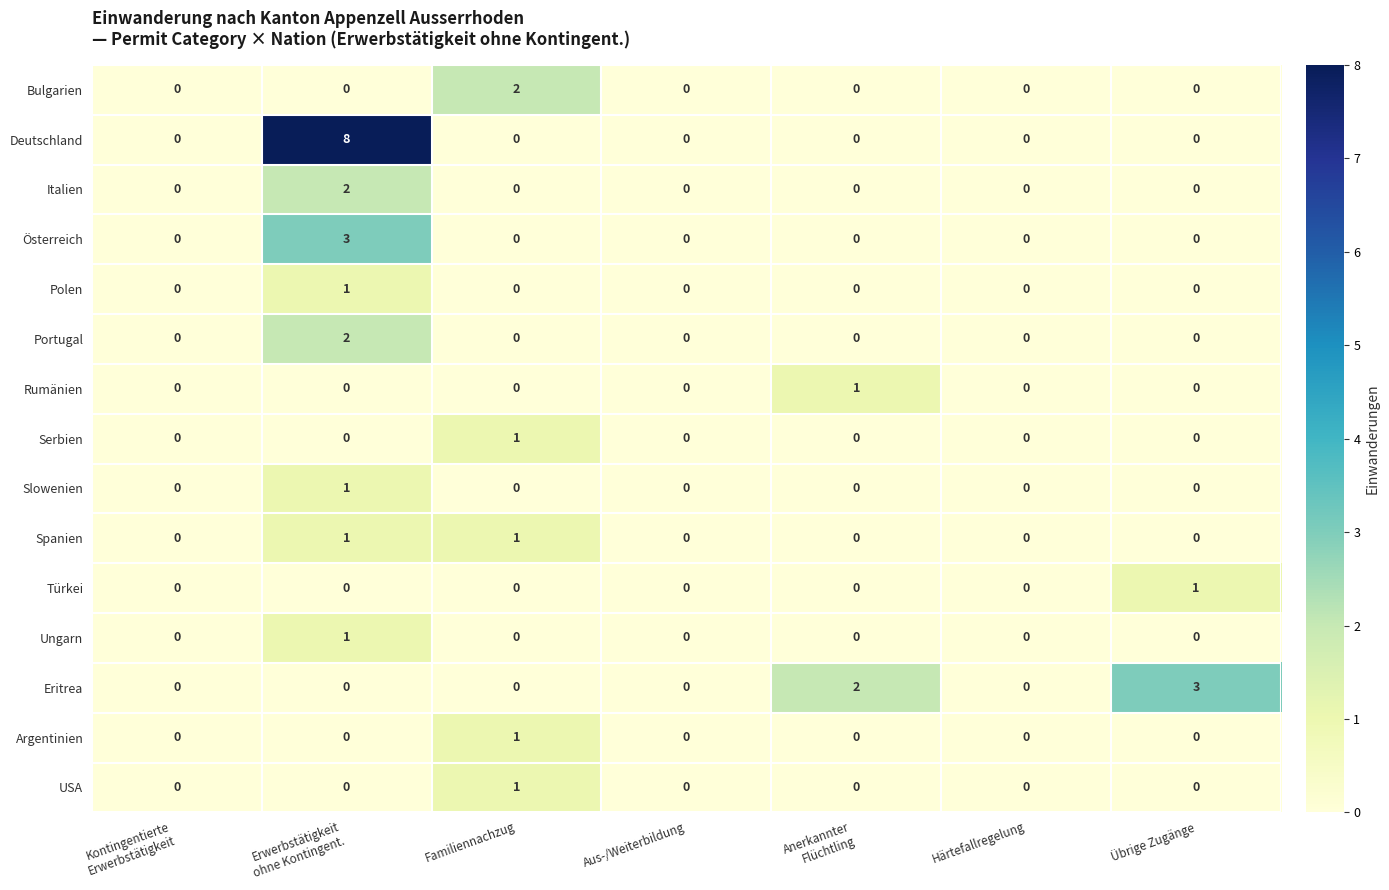

Is it true that Österreich equals 0 at Übrige Zugänge?

True